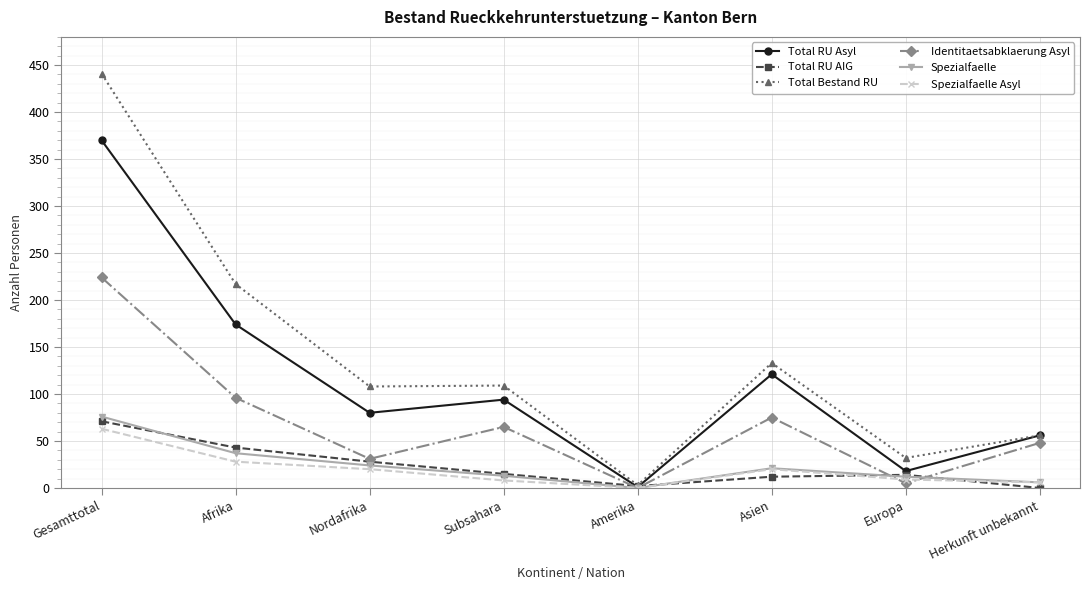

Between Gesamttotal and Herkunft unbekannt, which series saw the biggest shift?

Total Bestand RU